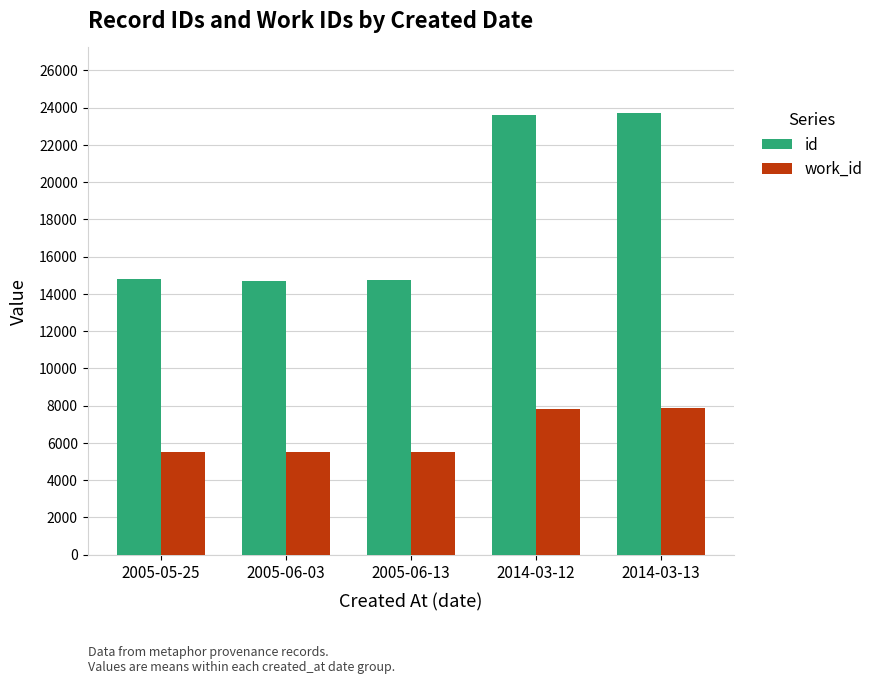

True or false: work_id has a value of 5524.0 at 2005-05-25.

True